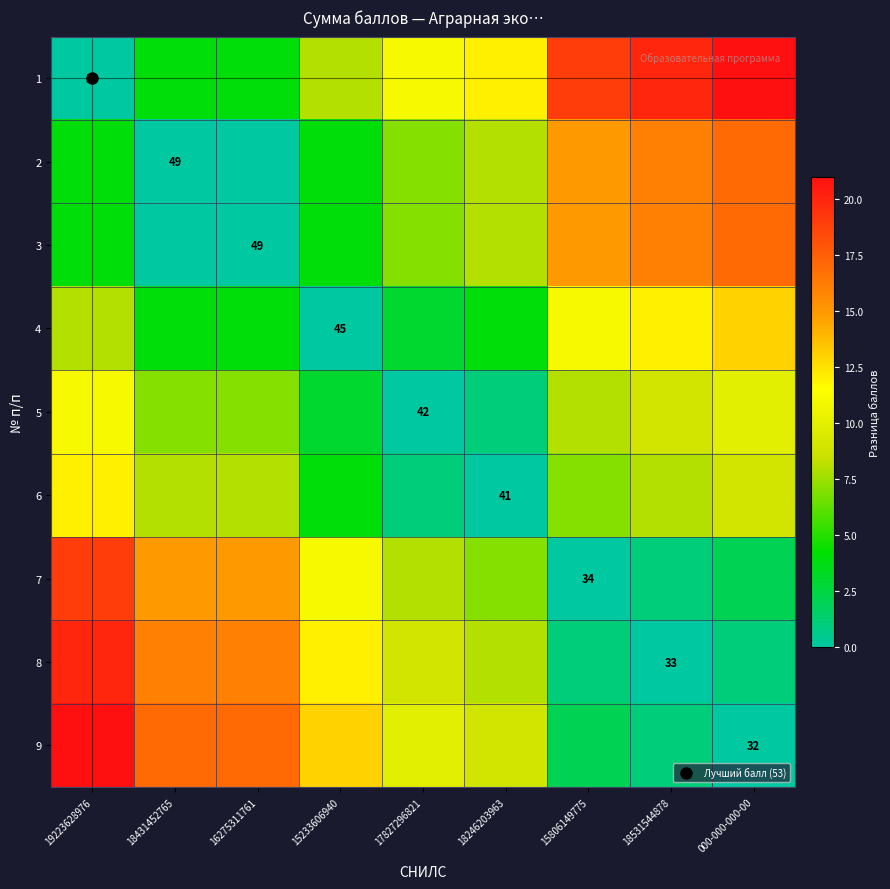

Which label corresponds to the smallest value in the chart?

19223628976